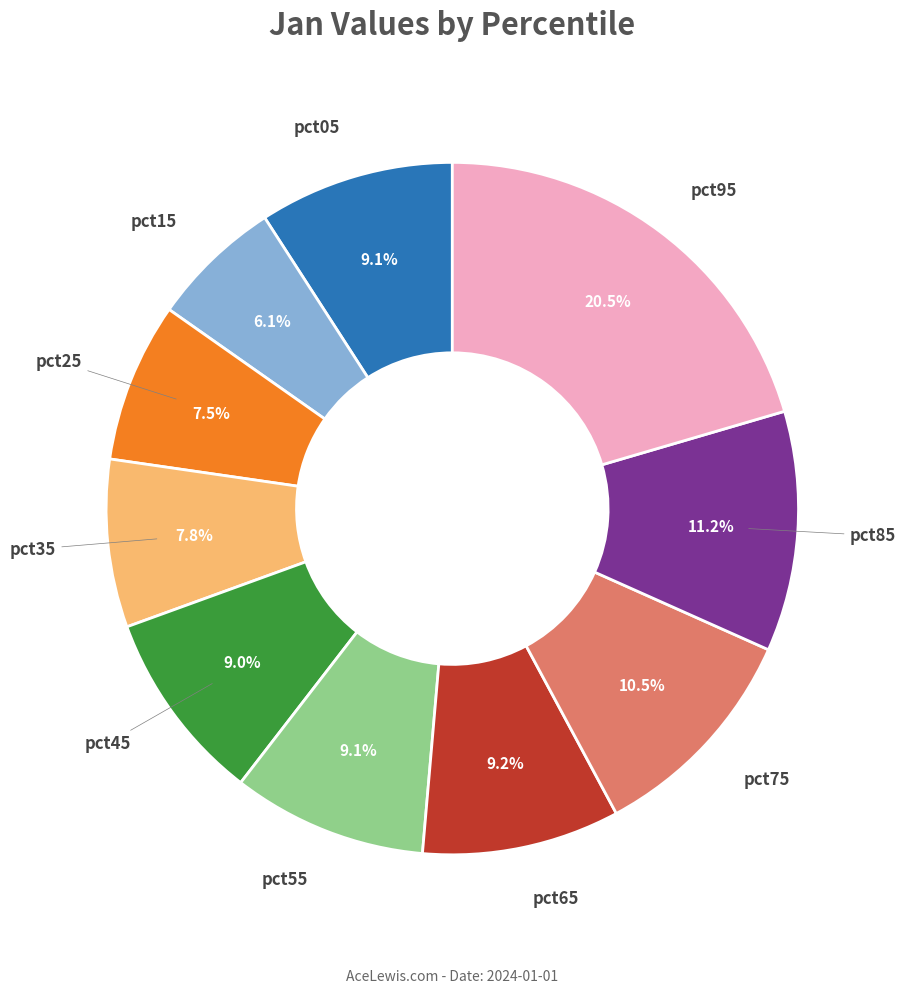

How many segments does this pie chart have?

10